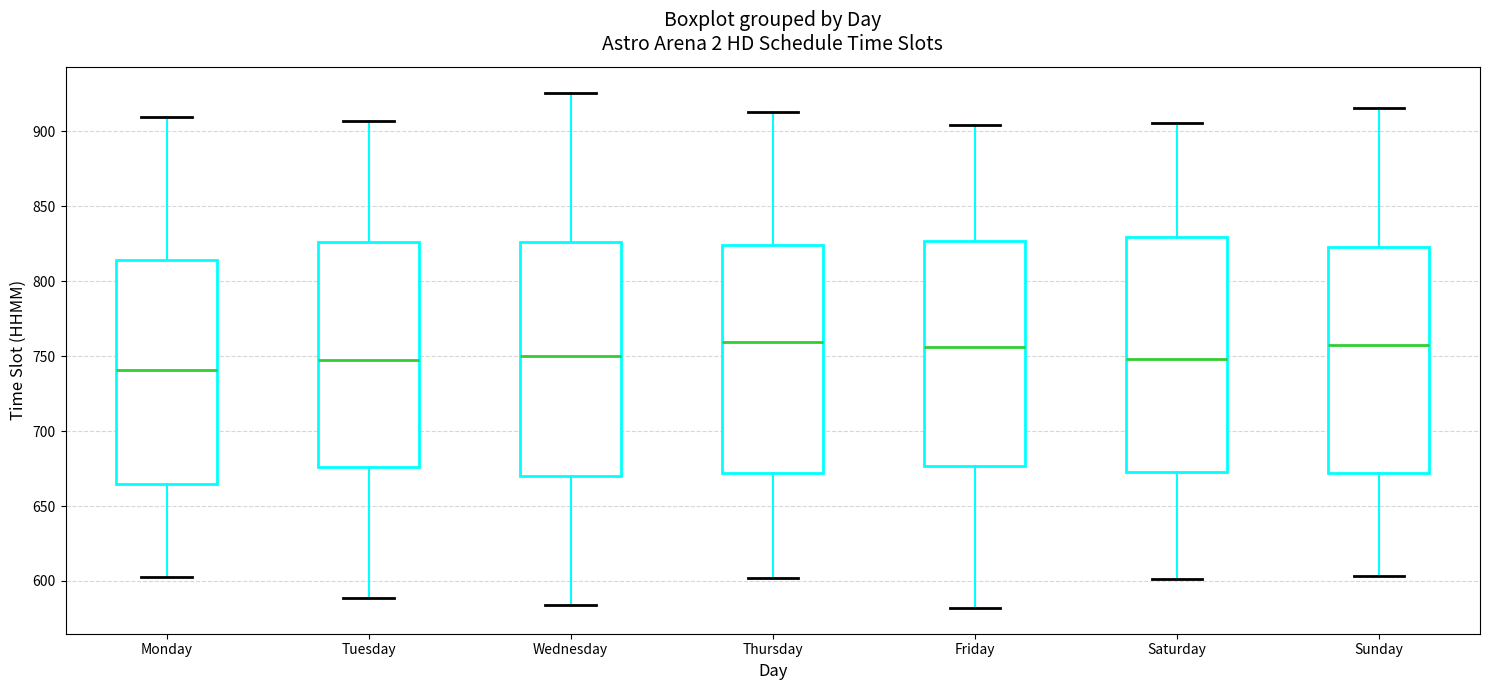

Reading left to right, read every box against the y-axis: the position of its median line, the range the box covers, and the ends of its whiskers. The values are not printed on the chart, so give them approximately, as read against the axis.

Monday: median 740, box 665 to 815, whiskers 605 to 910
Tuesday: median 750, box 675 to 825, whiskers 590 to 905
Wednesday: median 750, box 670 to 825, whiskers 585 to 925
Thursday: median 760, box 670 to 825, whiskers 600 to 915
Friday: median 755, box 675 to 825, whiskers 580 to 905
Saturday: median 750, box 675 to 830, whiskers 600 to 905
Sunday: median 760, box 670 to 825, whiskers 605 to 915